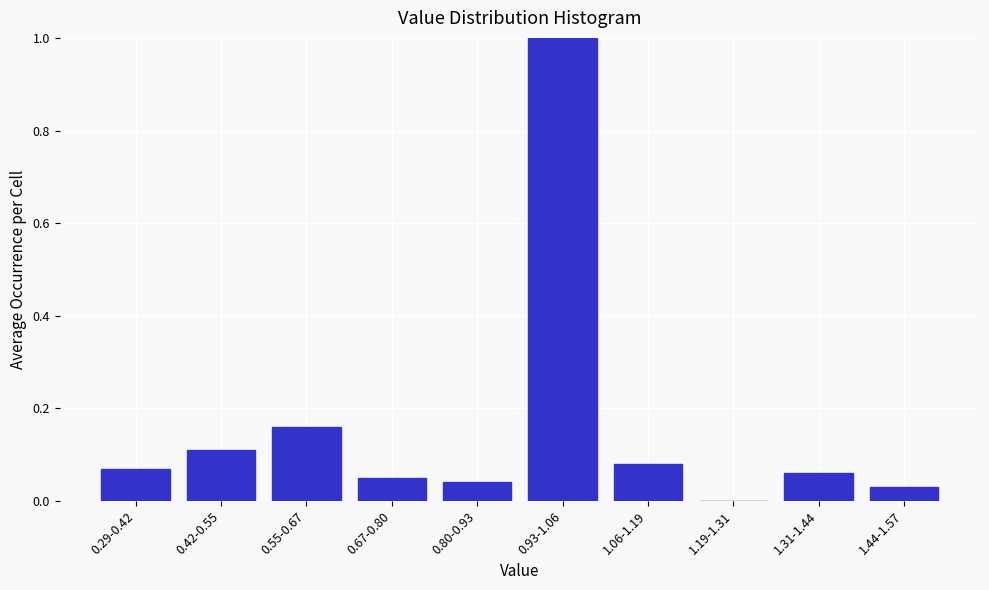

What is the change in value from 0.29-0.42 to 0.93-1.06?

+0.9